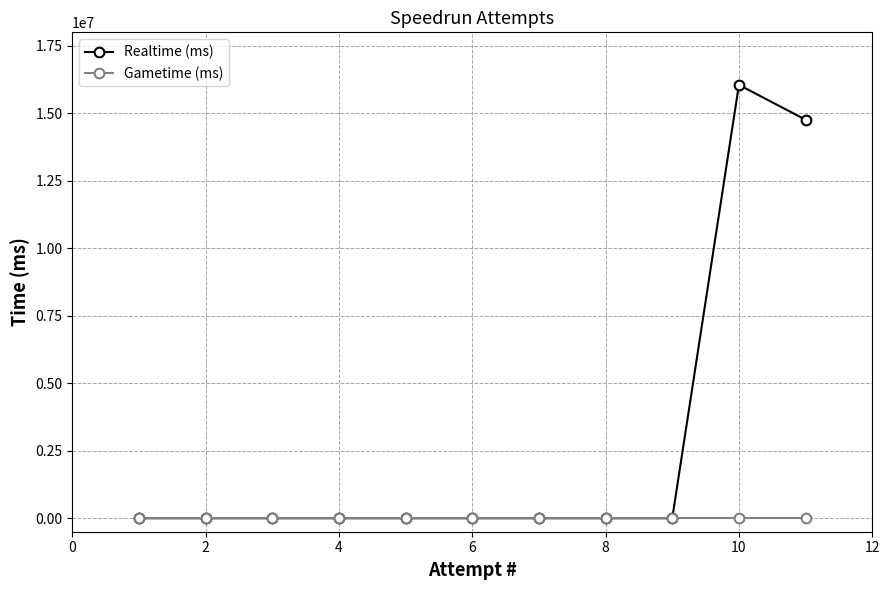

List the series in order of their overall mean, highest first.

Realtime (ms), Gametime (ms)